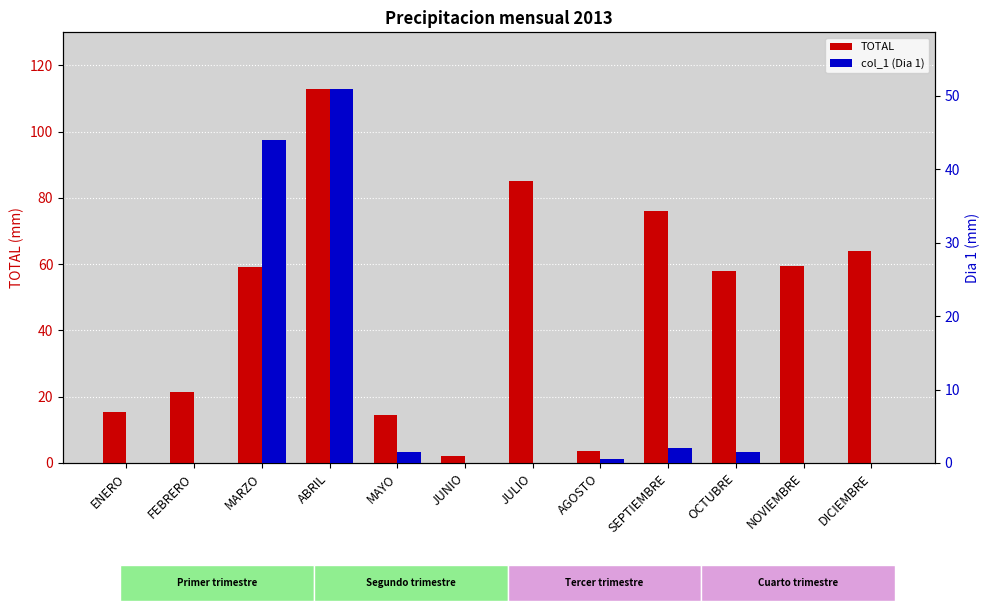

How many distinct data groups are displayed?

2